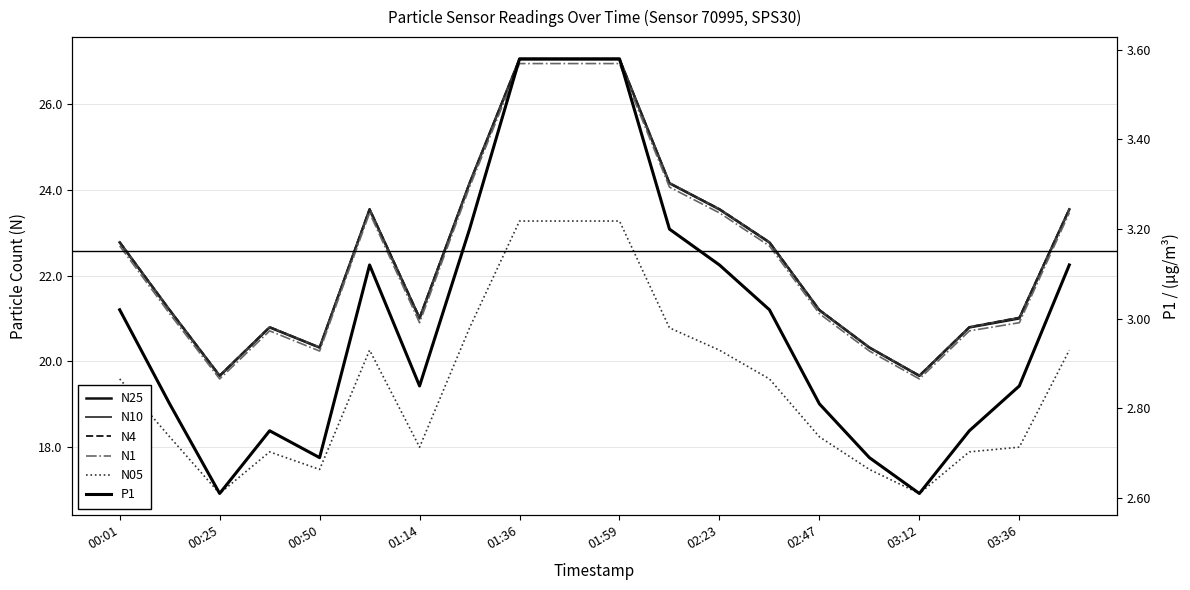

Is it true that N4 equals 21.2 at 02:47?

True